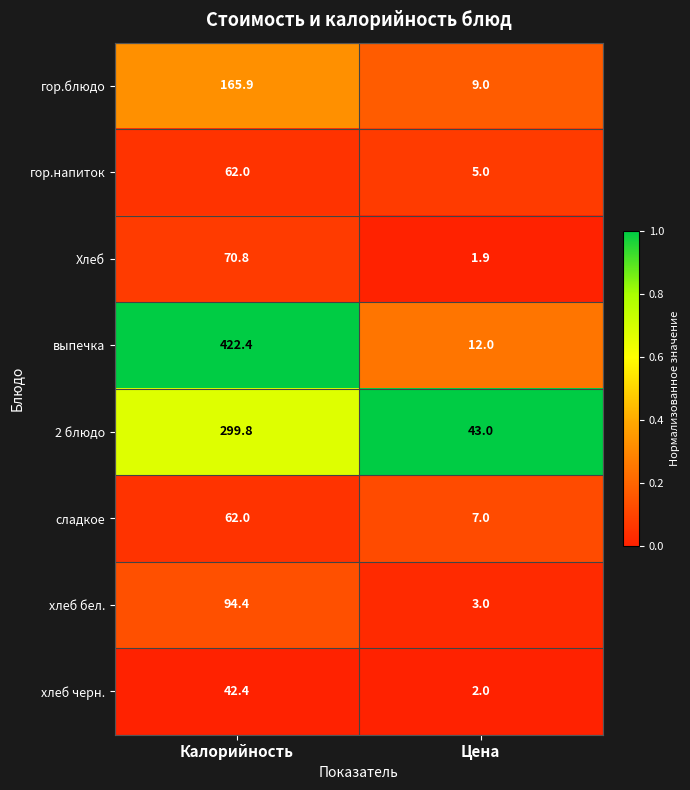

Read the хлеб бел. value at Калорийность.

94.4